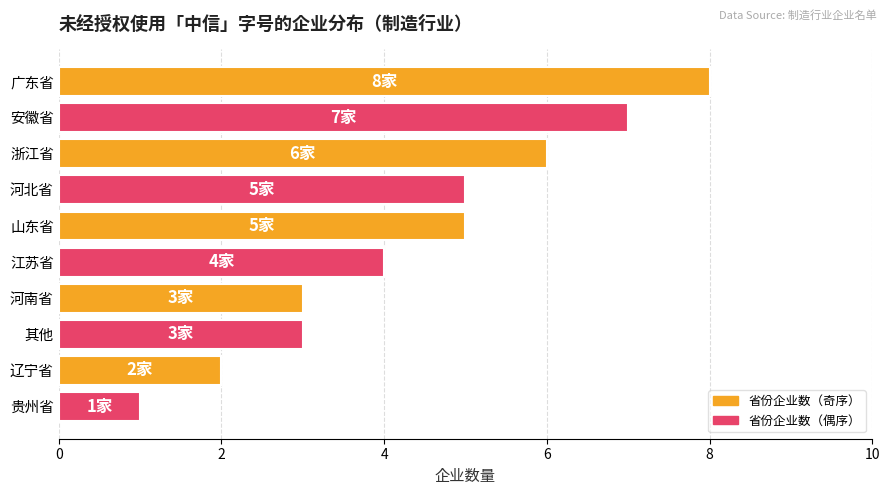

Where is the data nearest to the value 4?

江苏省